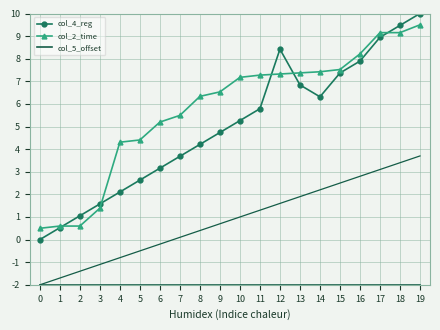

What are all the series names shown in the legend?

col_4_reg, col_2_time, col_5_offset